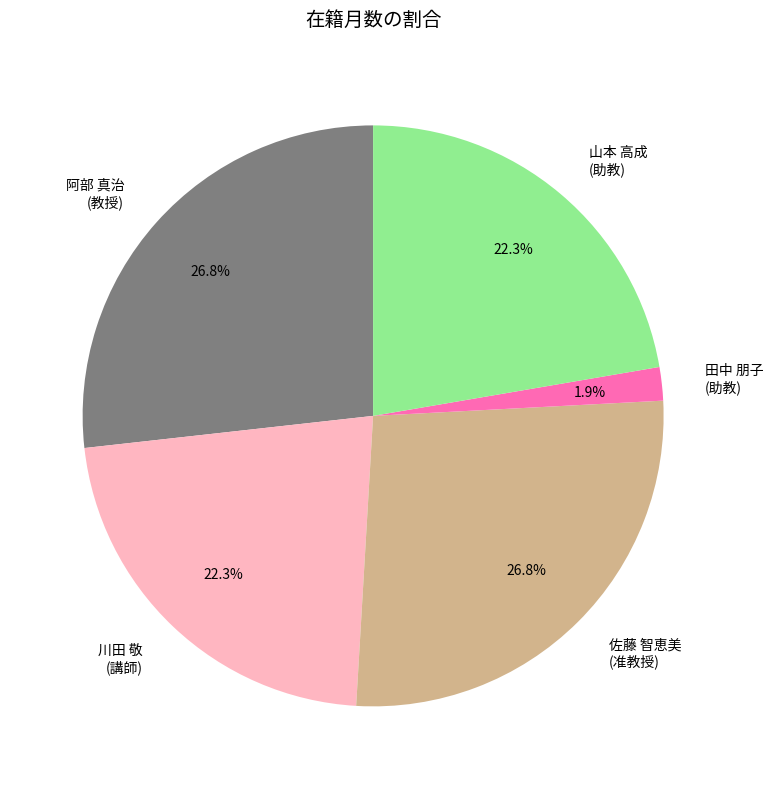

Which slice is the smallest?

田中 朋子 (助教)